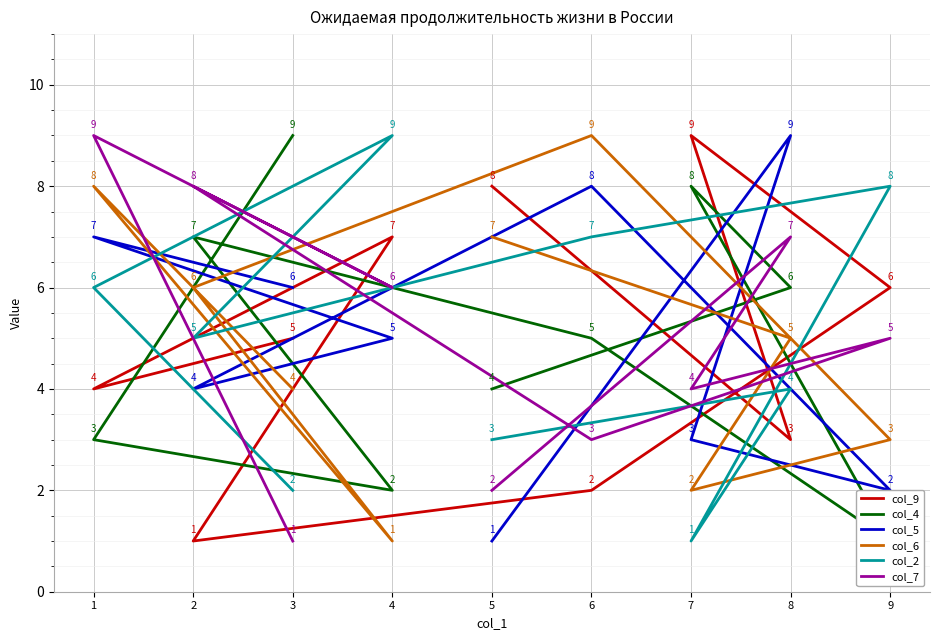

What is the total value across all series at 5?

25